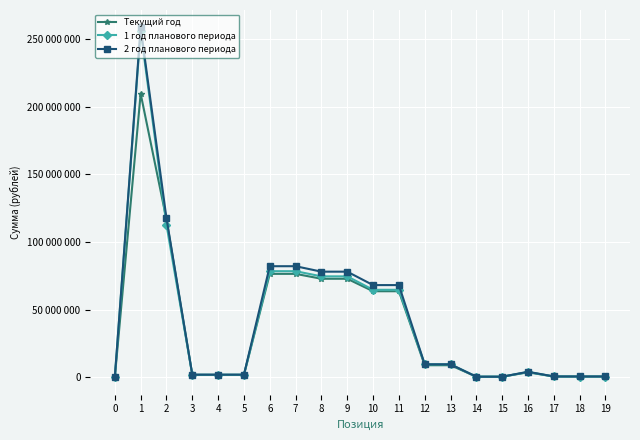

What are all the series names shown in the legend?

Текущий год, 1 год планового периода, 2 год планового периода